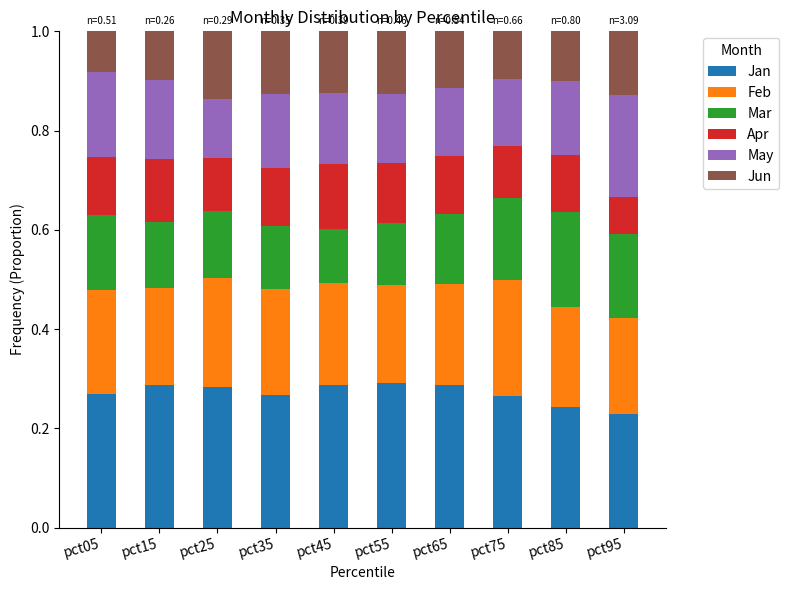

What is the total value across all series at pct75?

1.0